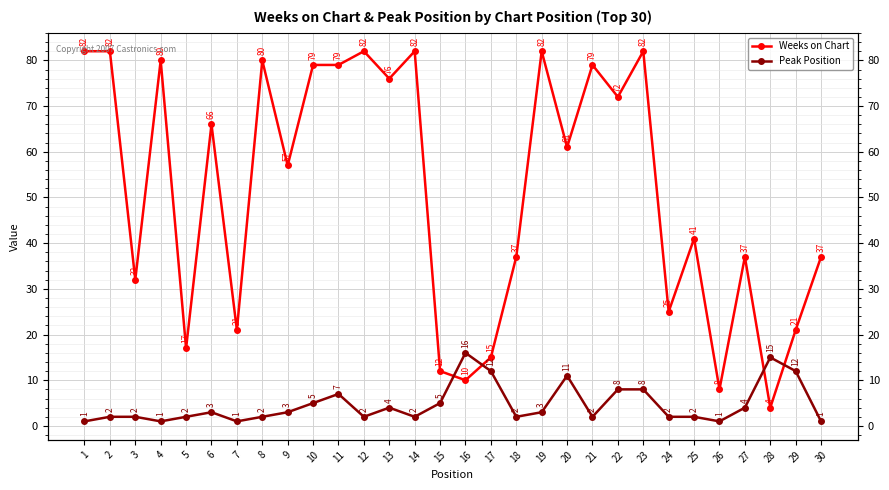

Reading left to right, transcribe all the data shown in this chart.

Weeks on Chart: 1=82	2=82	3=32	4=80	5=17	6=66	7=21	8=80	9=57	10=79	11=79	12=82	13=76	14=82	15=12	16=10	17=15	18=37	19=82	20=61	21=79	22=72	23=82	24=25	25=41	26=8	27=37	28=4	29=21	30=37
Peak Position: 1=1	2=2	3=2	4=1	5=2	6=3	7=1	8=2	9=3	10=5	11=7	12=2	13=4	14=2	15=5	16=16	17=12	18=2	19=3	20=11	21=2	22=8	23=8	24=2	25=2	26=1	27=4	28=15	29=12	30=1